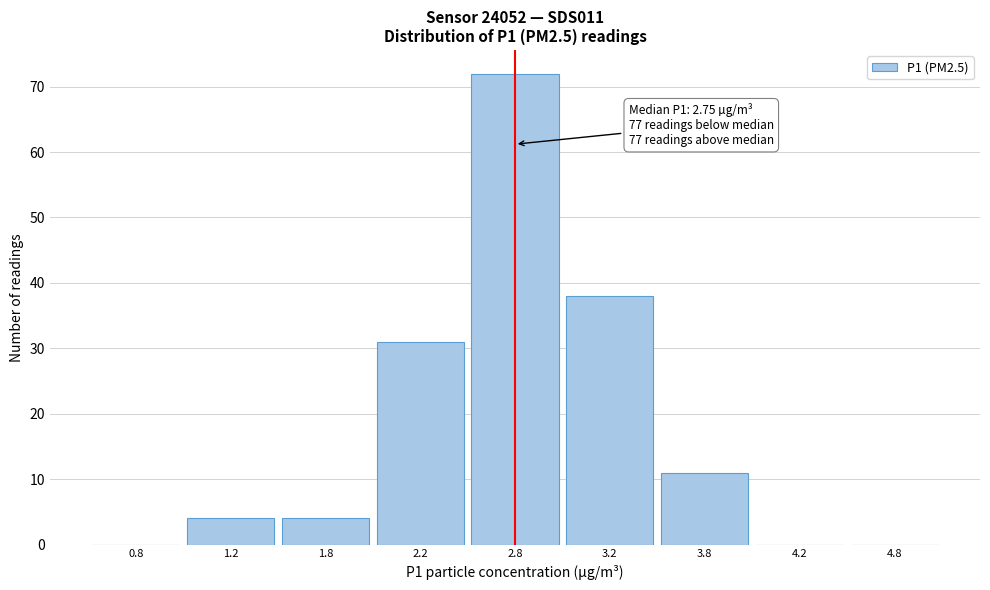

Reading left to right, extract all data points from this chart.

0.8=0	1.2=4	1.8=4	2.2=31	2.8=72	3.2=38	3.8=11	4.2=0	4.8=0